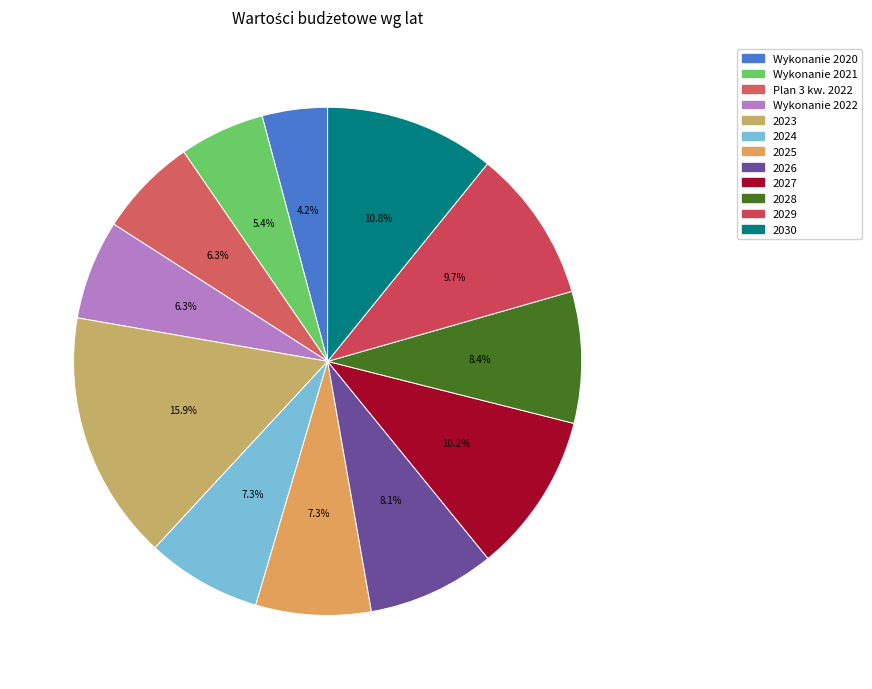

The 2026 slice represents 15% of the pie. True or false?

False